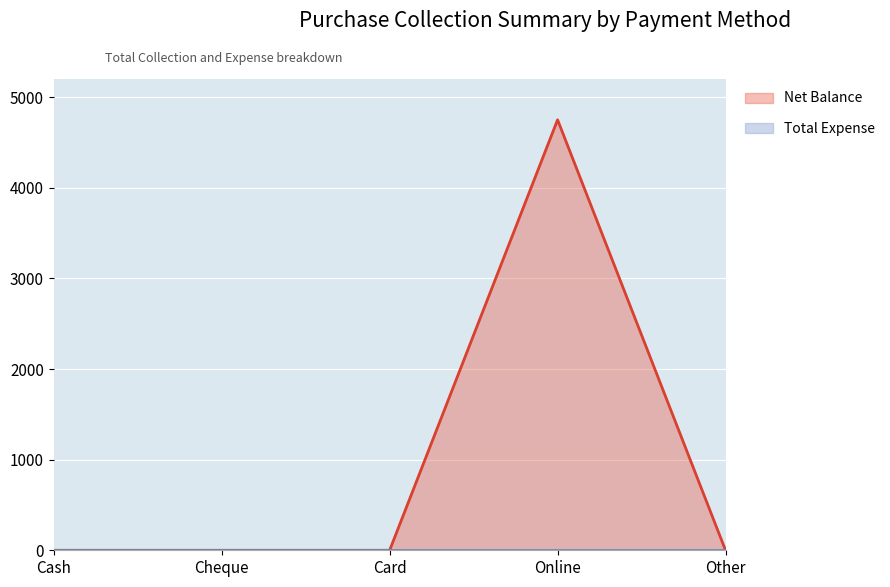

The chart shows a value of 2700 at Other. True or false?

False